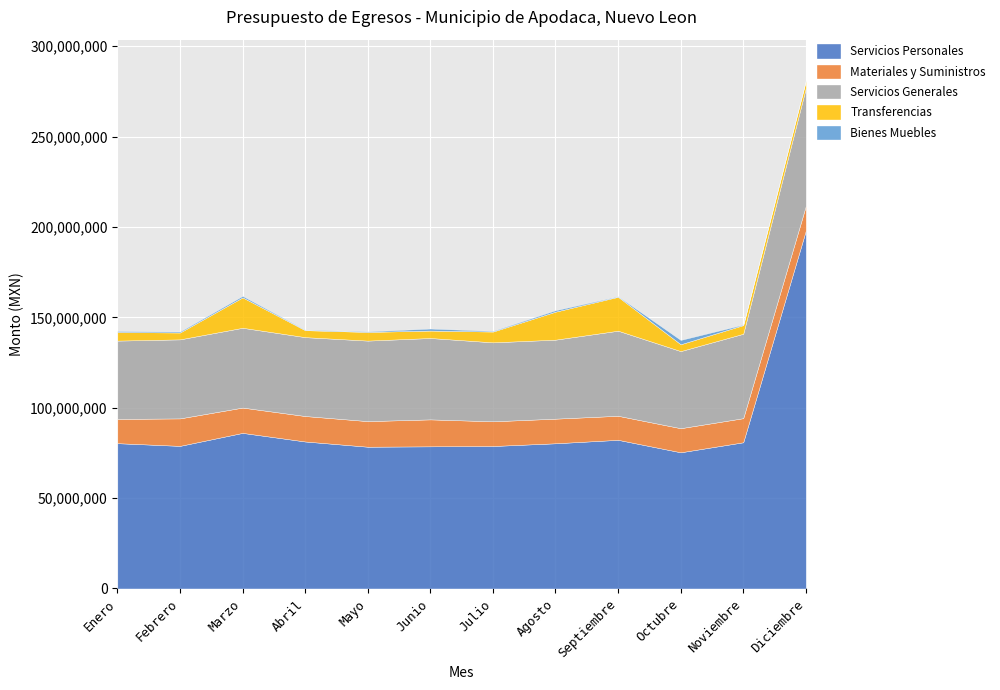

How many series are shown in this chart?

5